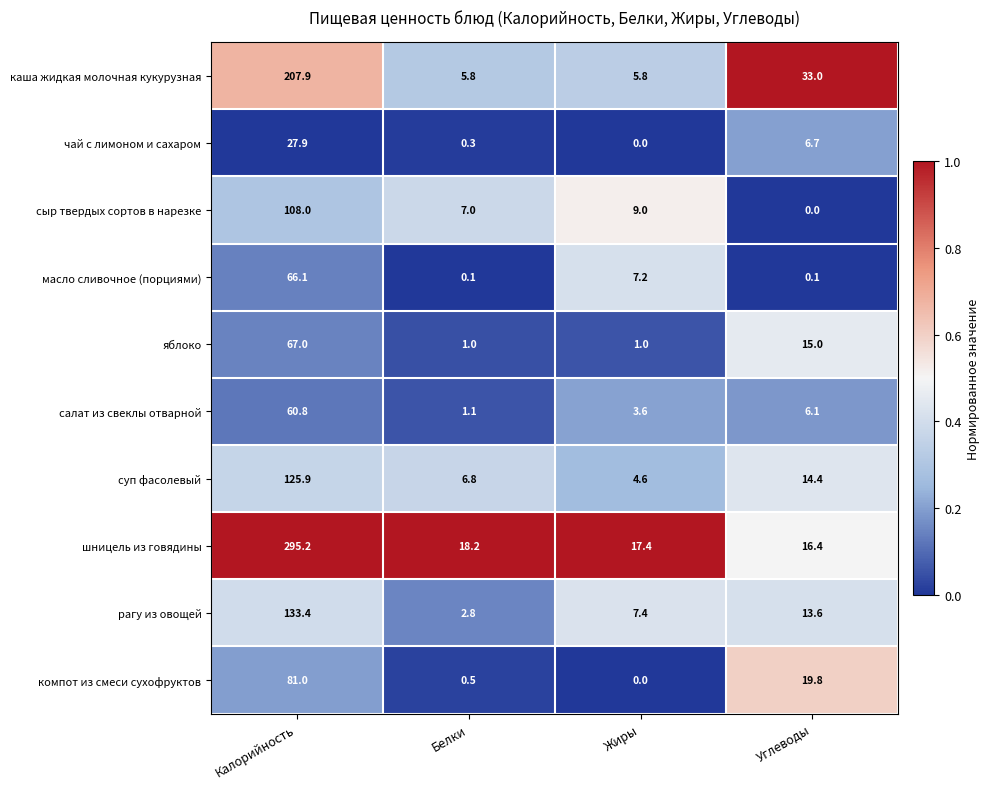

The value of каша жидкая молочная кукурузная at Углеводы is 33.0. True or false?

True